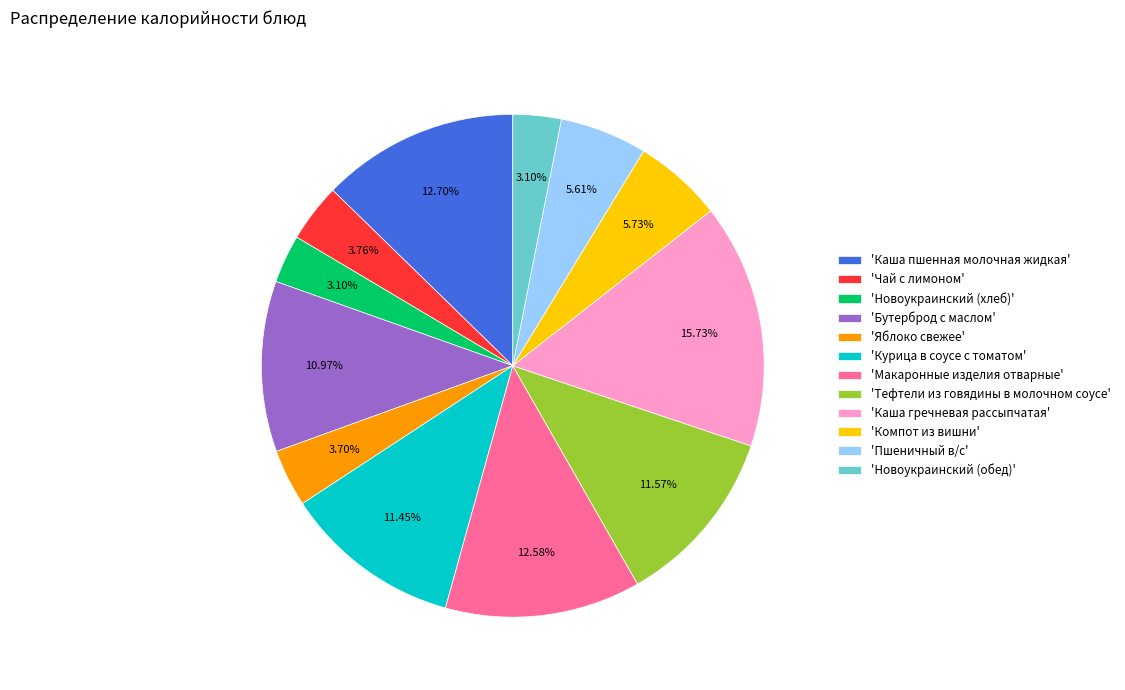

Is there any slice that represents more than half of the pie?

No